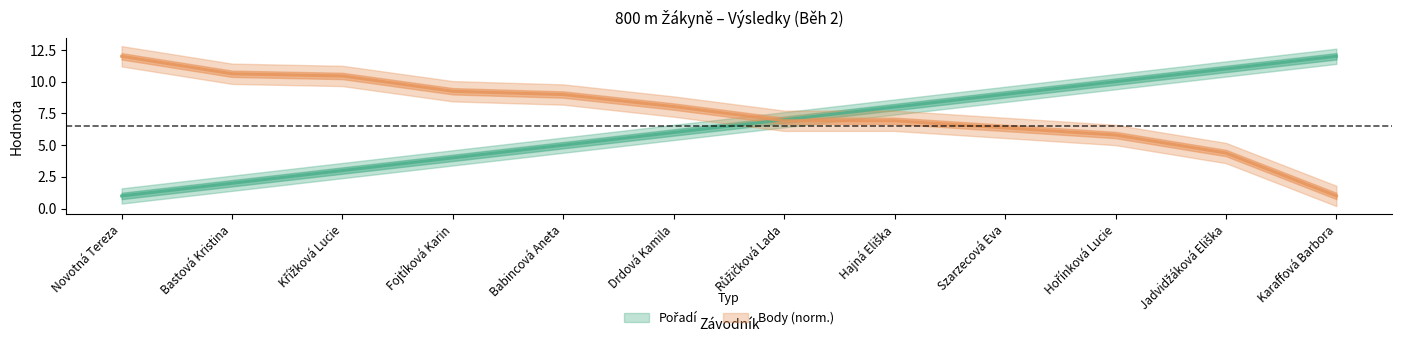

Between Křížková Lucie and Karaffová Barbora, which series saw the biggest shift?

Body